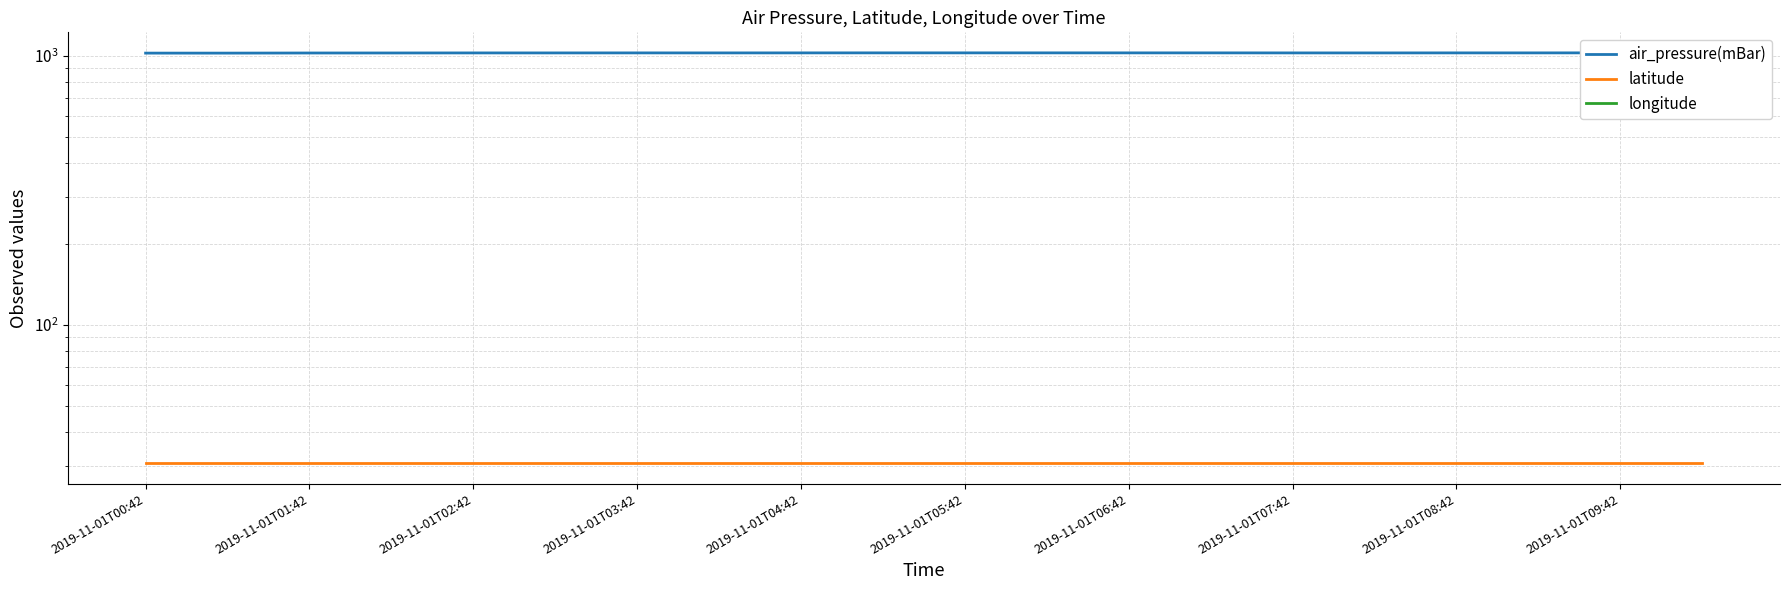

At which label does latitude reach its peak?

2019-11-01T00:42